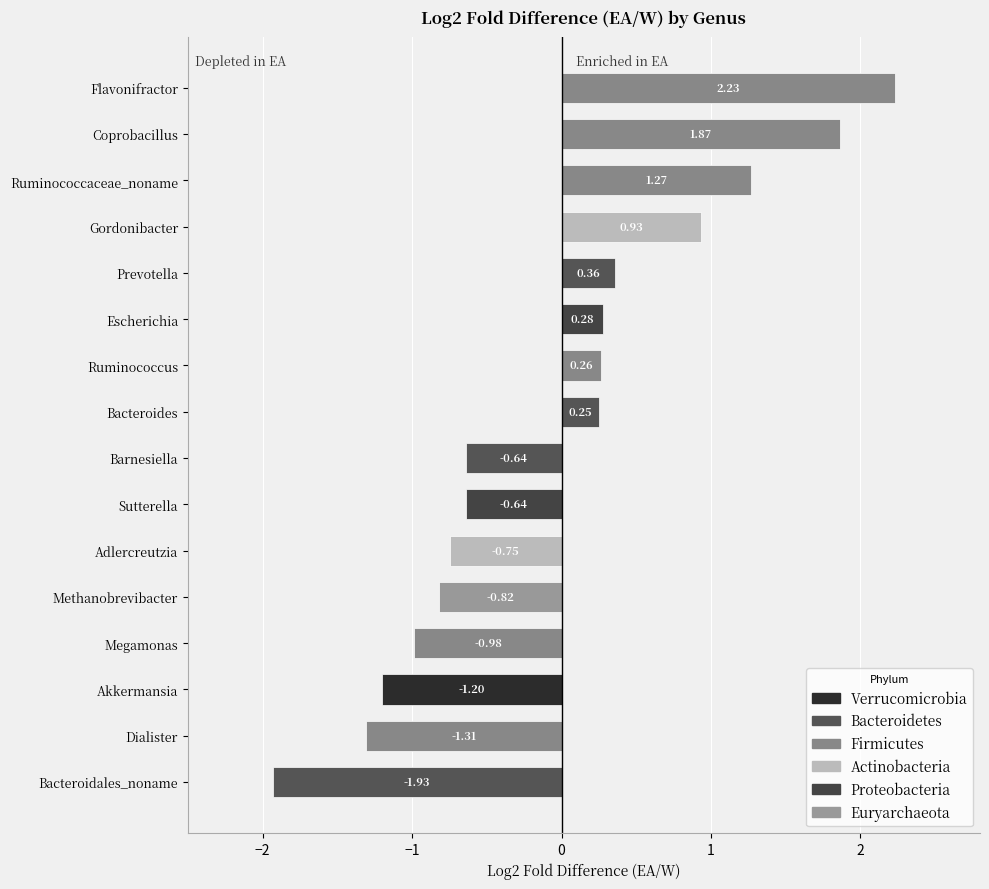

What is the difference between the values at Akkermansia and Ruminococcus?

1.5